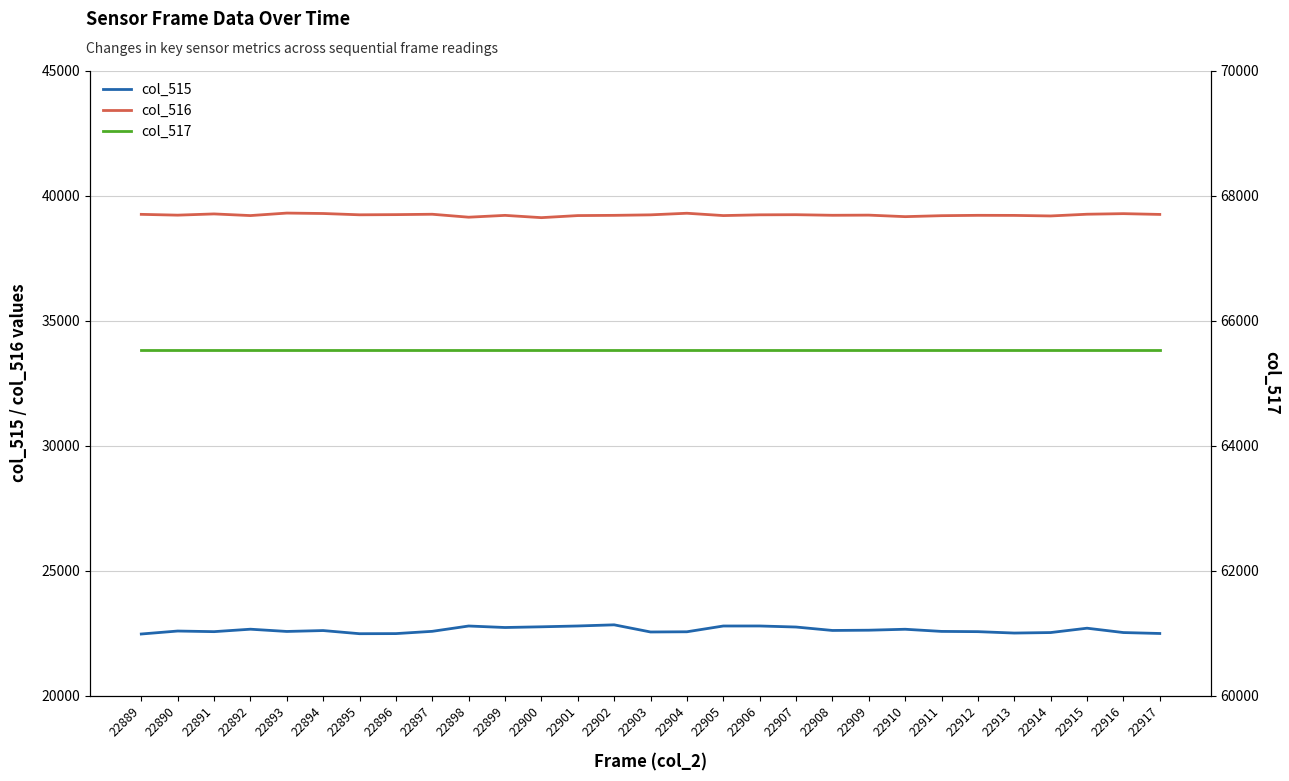

Reading right to left, list all the values displayed in this chart.

col_515: 22481	22518	22692	22518	22498	22554	22564	22650	22612	22602	22739	22781	22780	22549	22541	22827	22781	22748	22720	22780	22567	22476	22472	22598	22562	22652	22554	22579	22460
col_516: 39243	39274	39251	39182	39204	39207	39193	39154	39215	39209	39232	39227	39197	39290	39226	39206	39197	39114	39205	39132	39250	39235	39228	39280	39297	39197	39263	39214	39246
col_517: 65535	65535	65535	65535	65535	65535	65535	65535	65535	65535	65535	65535	65535	65535	65535	65535	65535	65535	65535	65535	65535	65535	65535	65535	65535	65535	65535	65535	65535